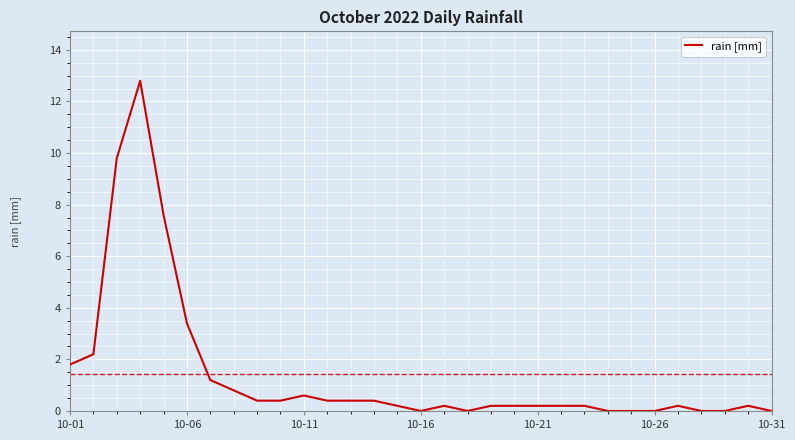

What is the greatest value displayed?

12.8